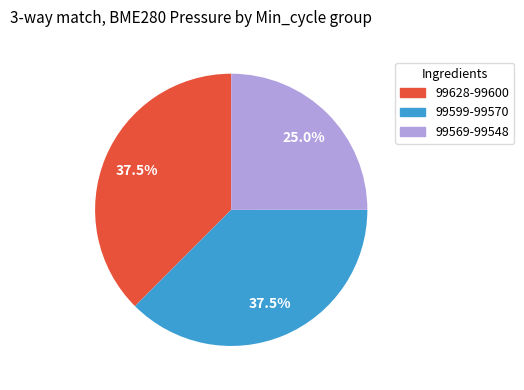

Is there any slice that represents more than half of the pie?

No